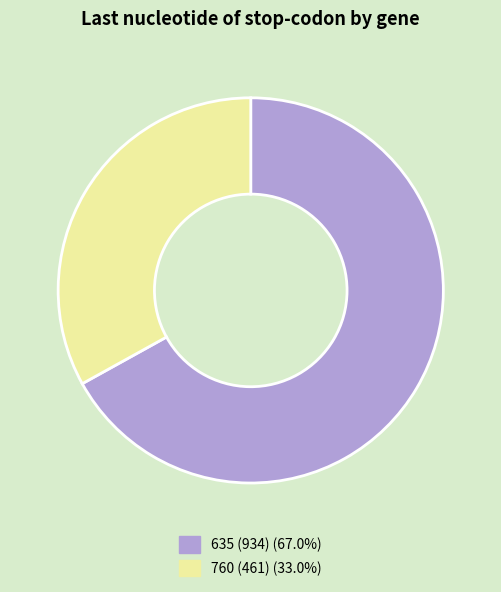

Which slice represents more than half of the pie?

635